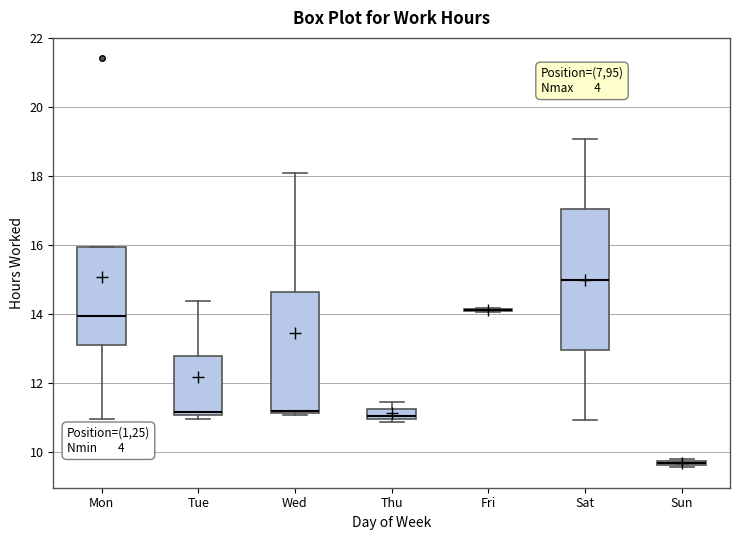

Comparing the boxes themselves (not the whiskers), which one is the tallest?

Sat